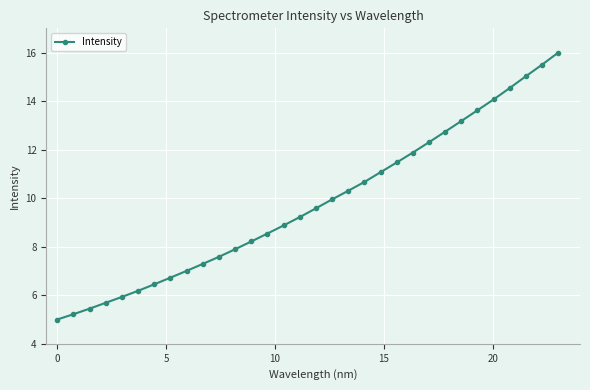

Does the chart display data point markers on the line(s)?

Yes